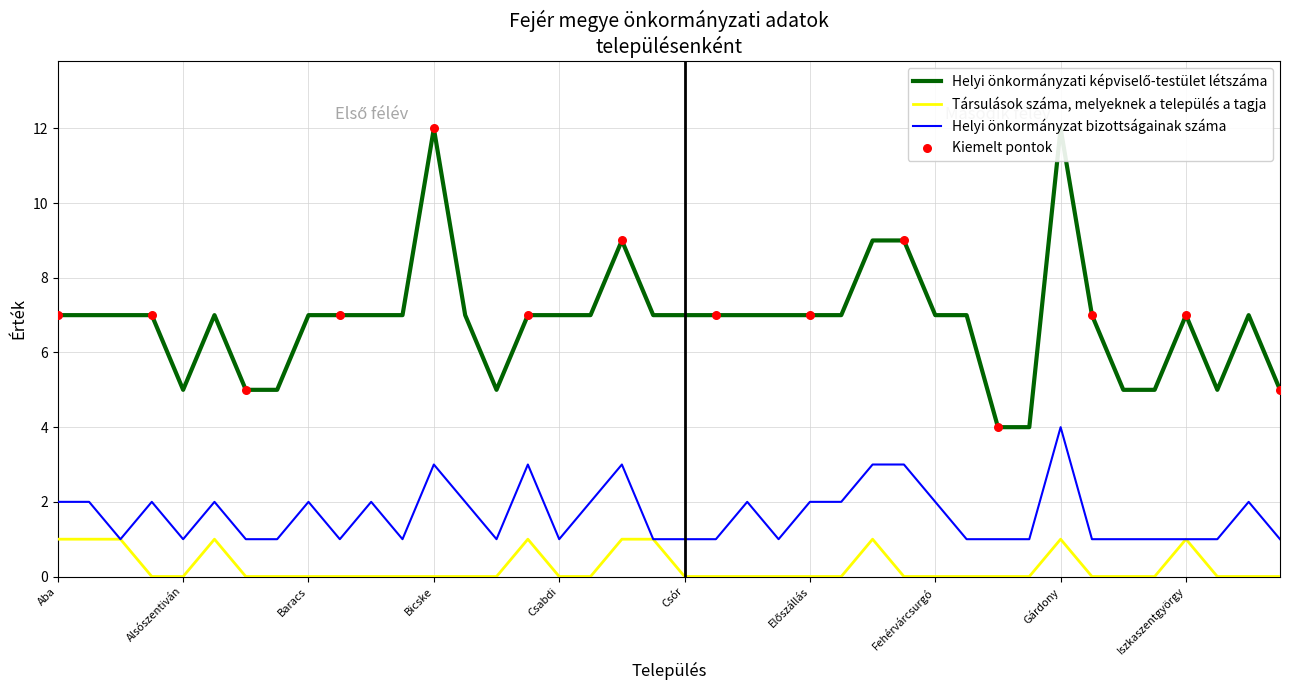

Which series reaches the minimum Y coordinate?

Társulások száma, melyeknek a település a tagja